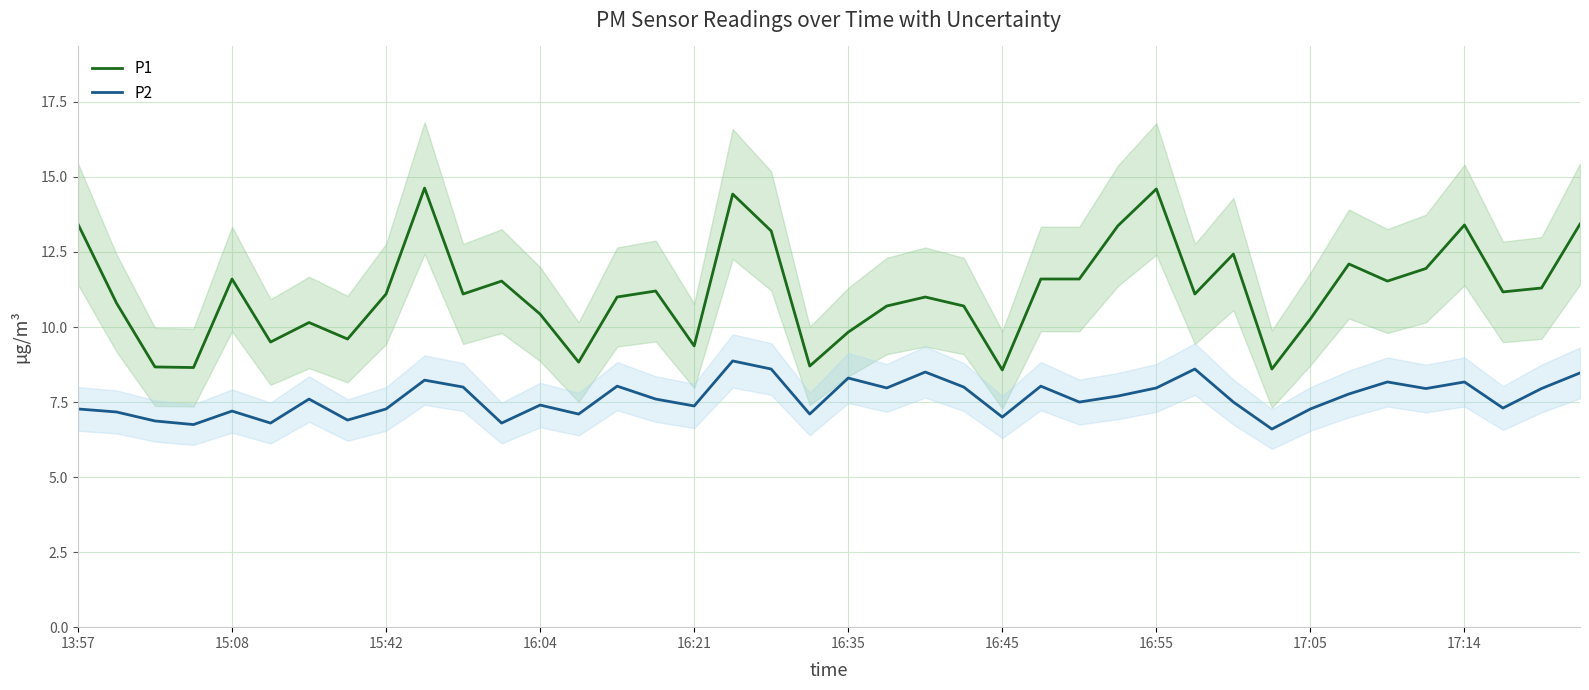

Rank the series at 35 from lowest to highest value.

P2, P1